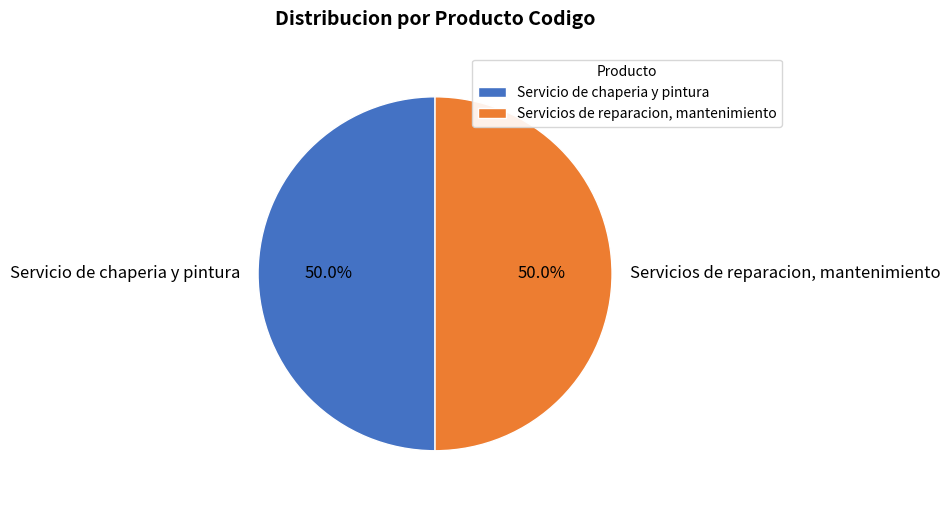

How many slices are in this pie chart?

2